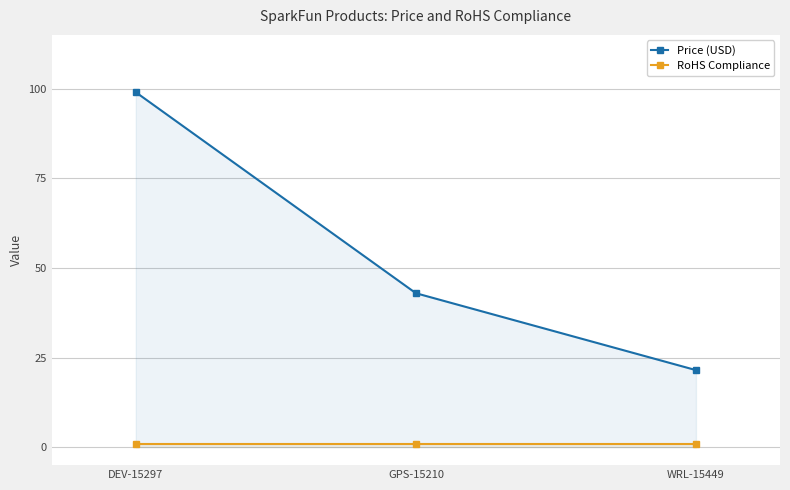

At which category is the sum across all series the highest?

DEV-15297